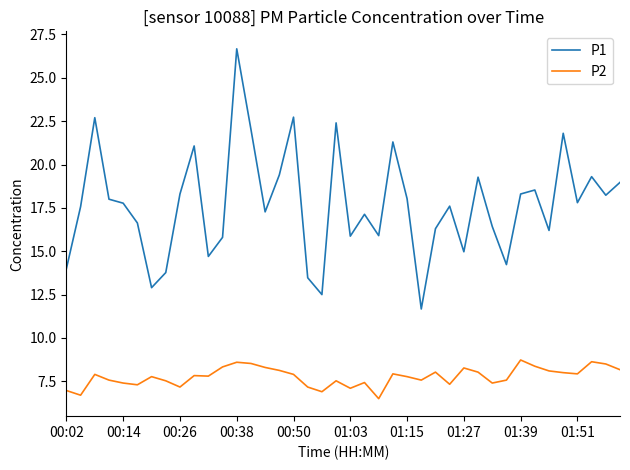

Rank the series by their maximum value, from highest to lowest.

P1, P2